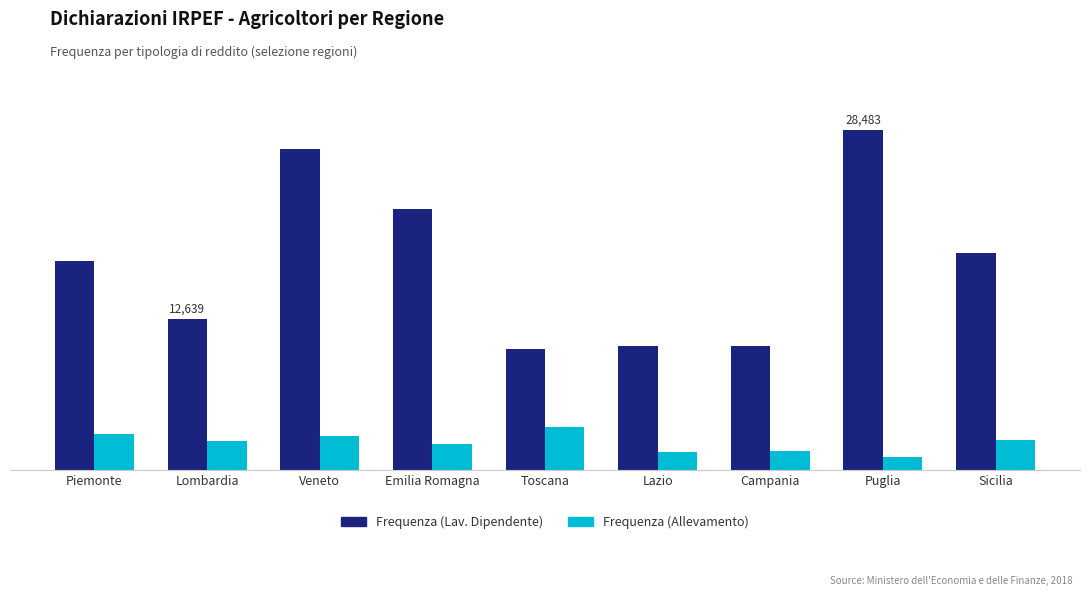

Where is Frequenza (Allevamento) nearest to the value 2337?

Emilia Romagna